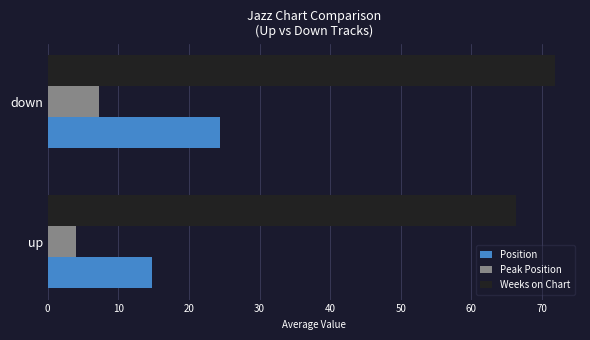

Read the Position value at down.

24.3